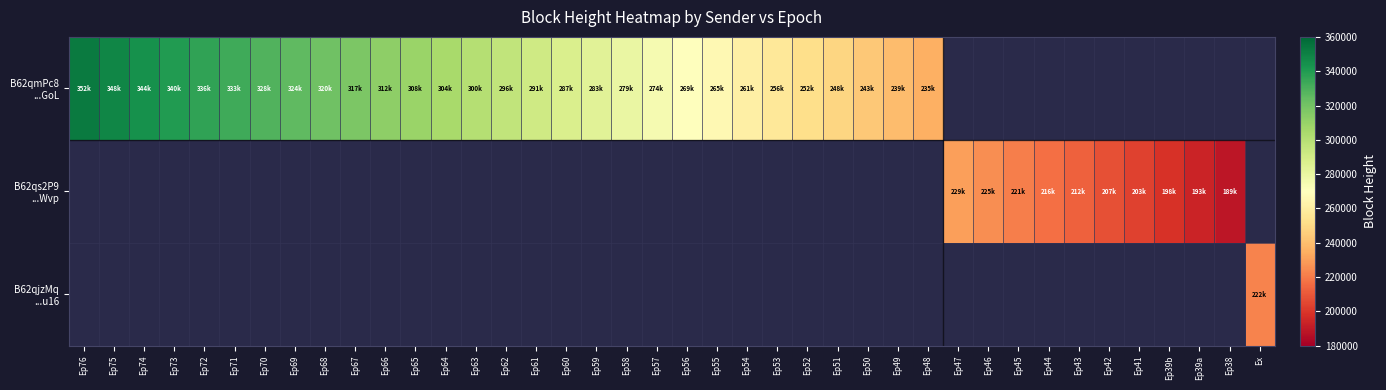

The B62qs2P9 ...Wvp series shows 73325.4 at Ep44. True or false?

False